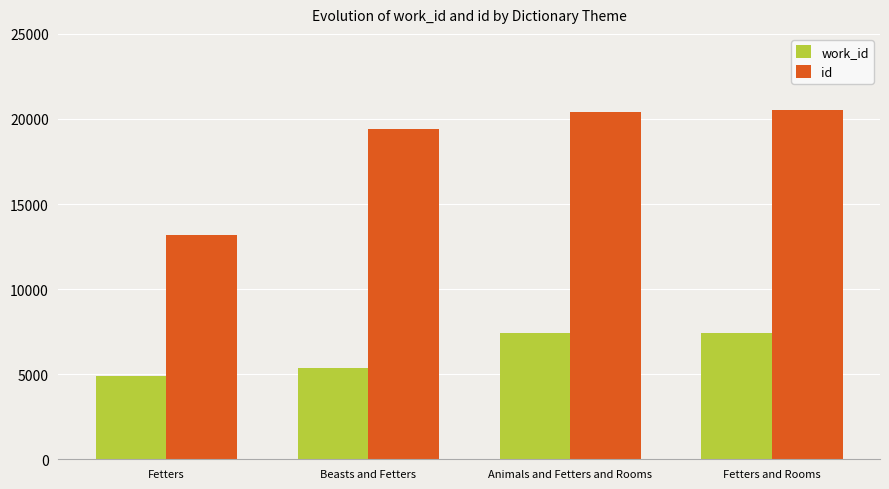

What are all the series names shown in the legend?

work_id, id